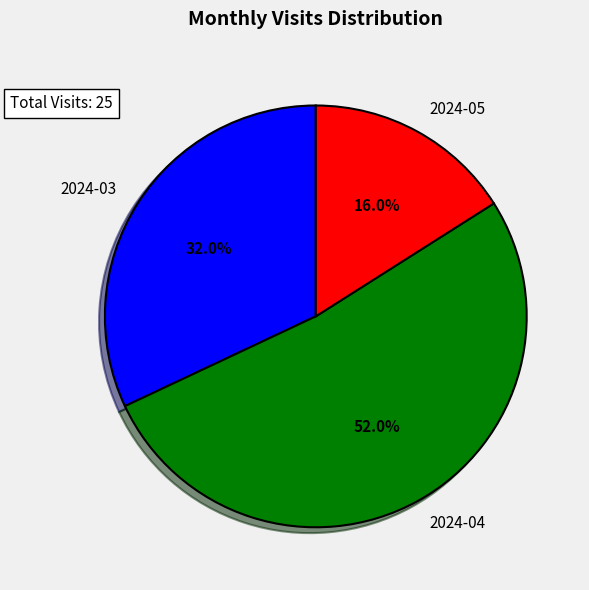

What percentage is the 2024-05 slice, to the nearest percent?

16%